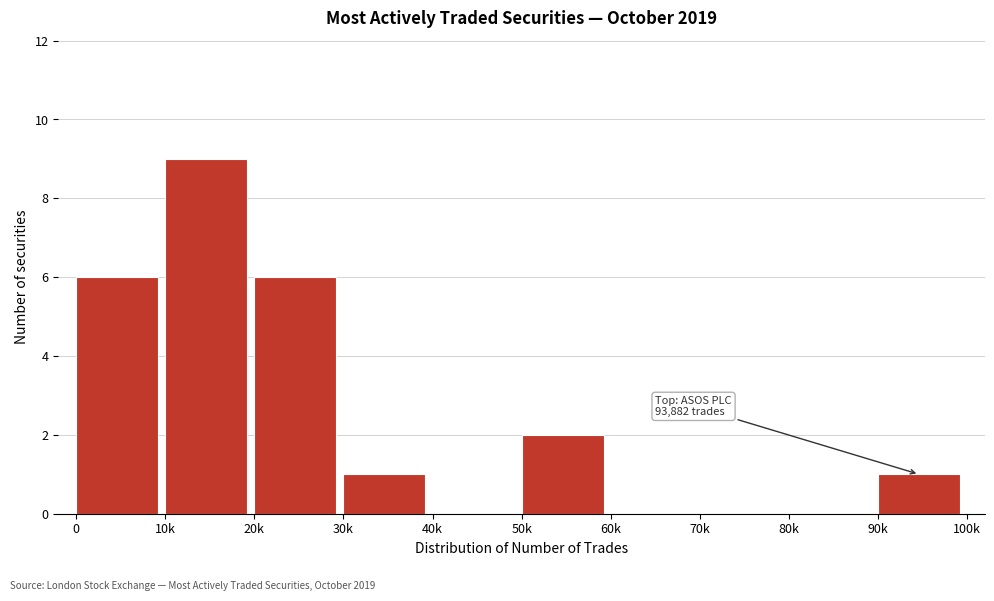

Reading right to left, list all the values displayed in this chart.

90k=1	80k=0	70k=0	60k=0	50k=2	40k=0	30k=1	20k=6	10k=9	0=6